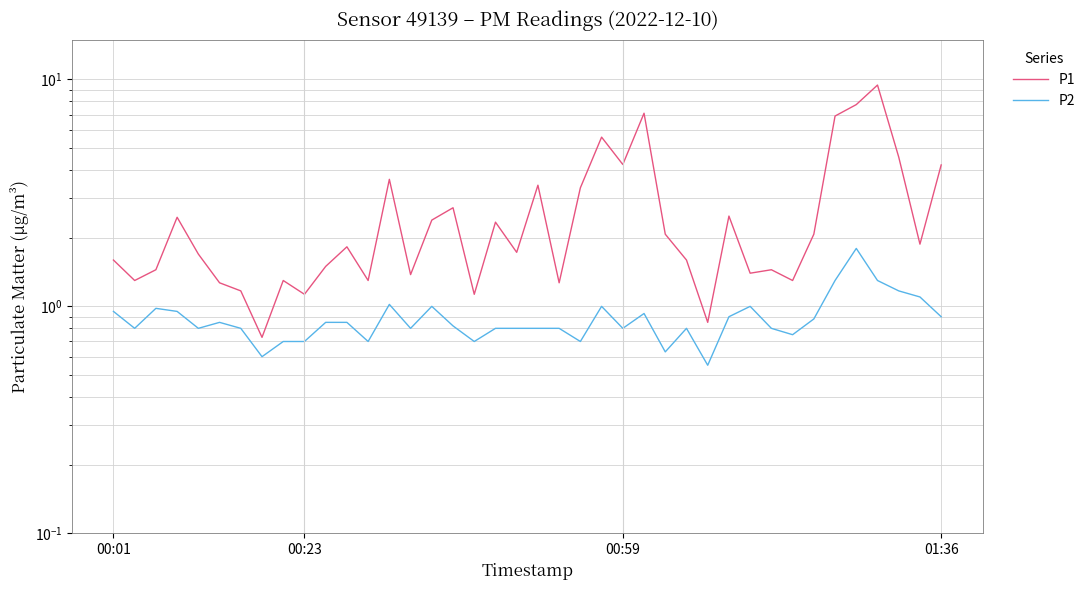

Is this an area chart (filled region under the line)?

No